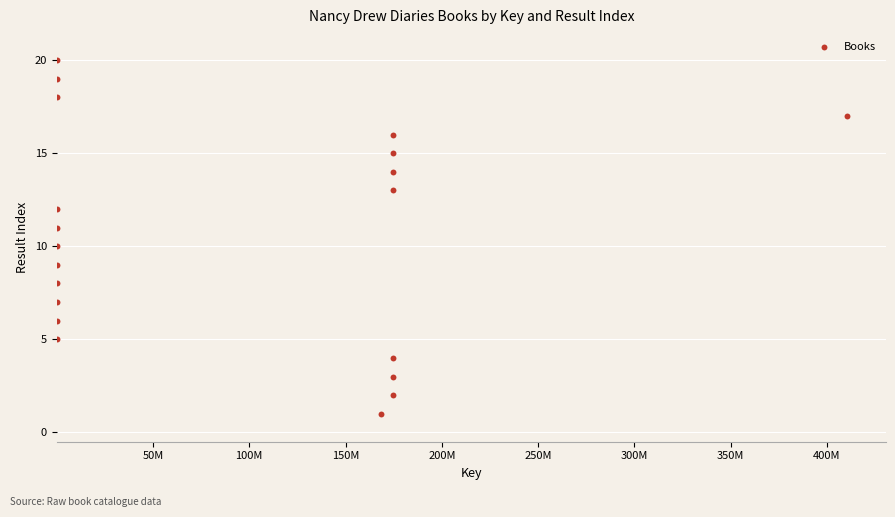

What is the range of Y values (max minus min)?

19